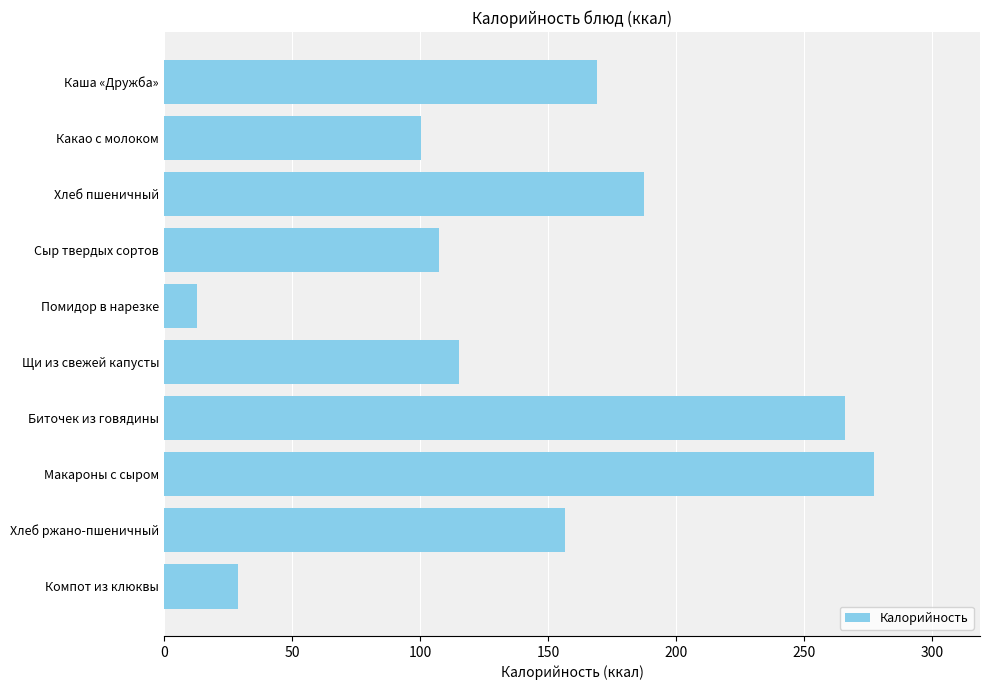

What is the maximum value shown in the chart?

277.0